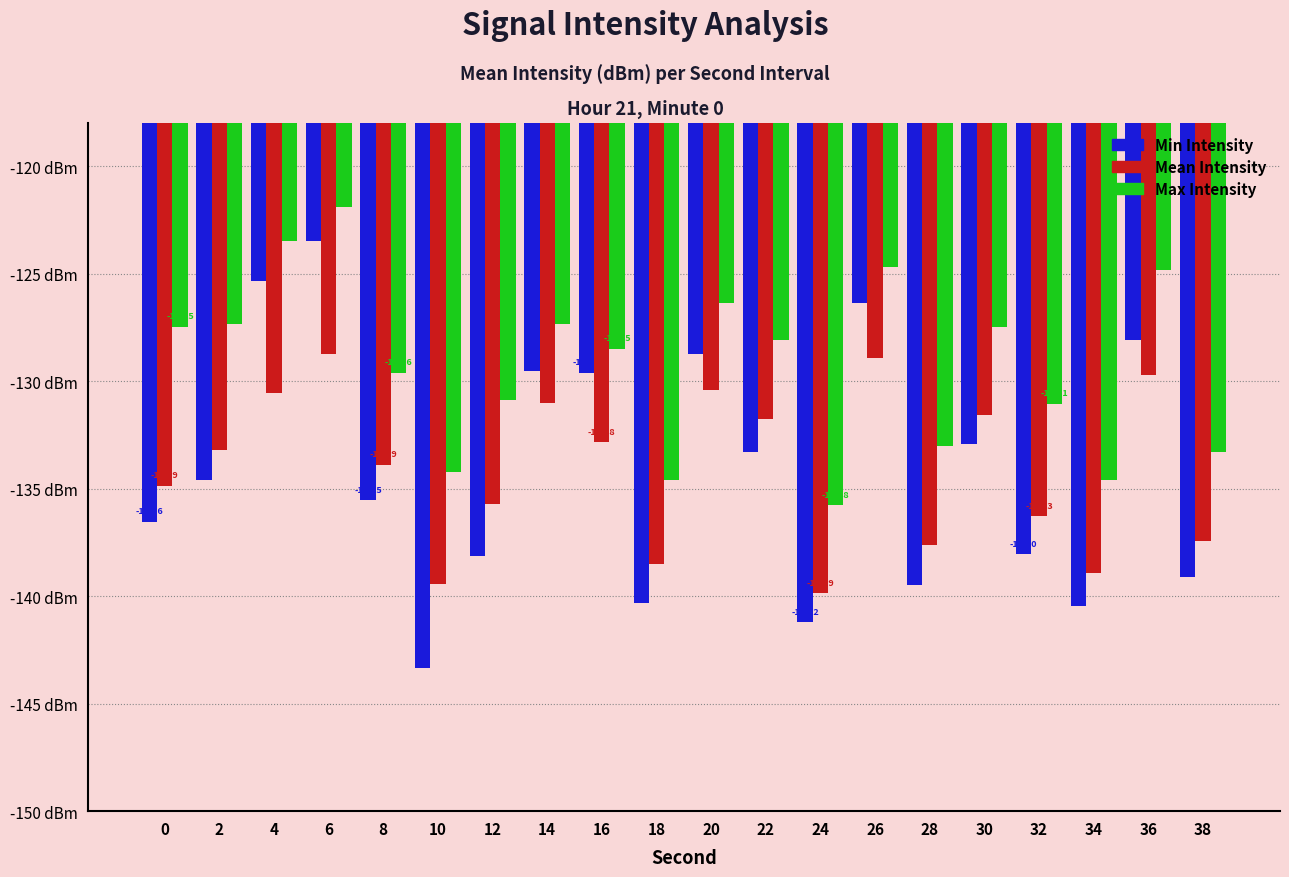

Reading left to right, transcribe all the data shown in this chart.

Min Intensity: 0=-136.6	2=-134.6	4=-125.4	6=-123.5	8=-135.5	10=-143.3	12=-138.2	14=-129.5	16=-129.6	18=-140.3	20=-128.7	22=-133.3	24=-141.2	26=-126.3	28=-139.5	30=-132.9	32=-138.0	34=-140.4	36=-128.1	38=-139.1
Mean Intensity: 0=-134.9	2=-133.2	4=-130.5	6=-128.8	8=-133.9	10=-139.4	12=-135.7	14=-131.0	16=-132.8	18=-138.5	20=-130.4	22=-131.8	24=-139.9	26=-128.9	28=-137.6	30=-131.6	32=-136.3	34=-138.9	36=-129.7	38=-137.4
Max Intensity: 0=-127.5	2=-127.3	4=-123.5	6=-121.9	8=-129.6	10=-134.2	12=-130.9	14=-127.3	16=-128.5	18=-134.6	20=-126.3	22=-128.1	24=-135.8	26=-124.7	28=-133.0	30=-127.5	32=-131.1	34=-134.6	36=-124.8	38=-133.3